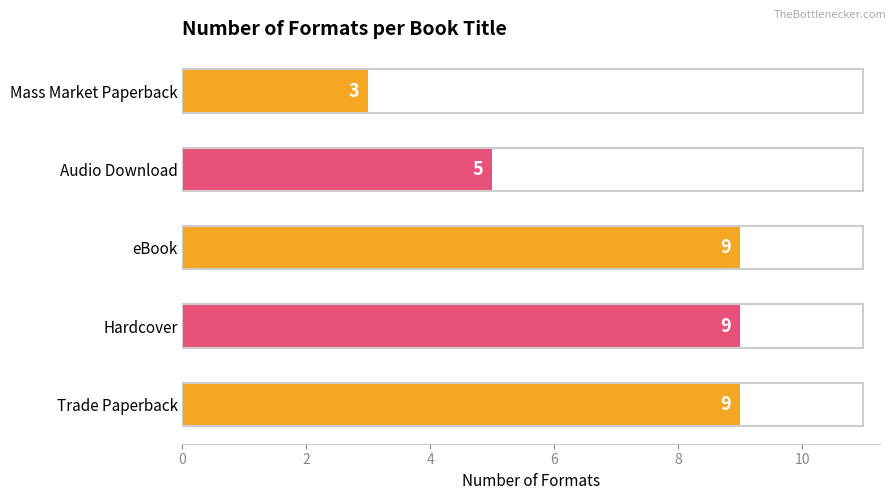

At which label is the value closest to 6?

Audio Download